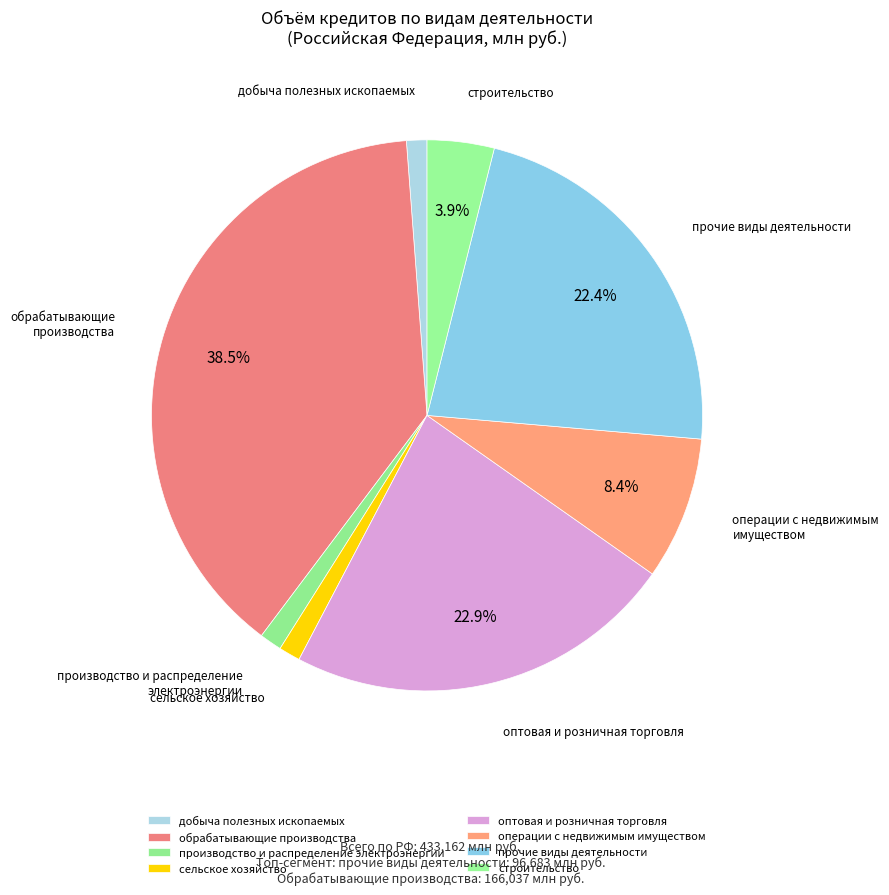

What is the change in value from добыча полезных ископаемых to производство и распределение электроэнергии?

+478